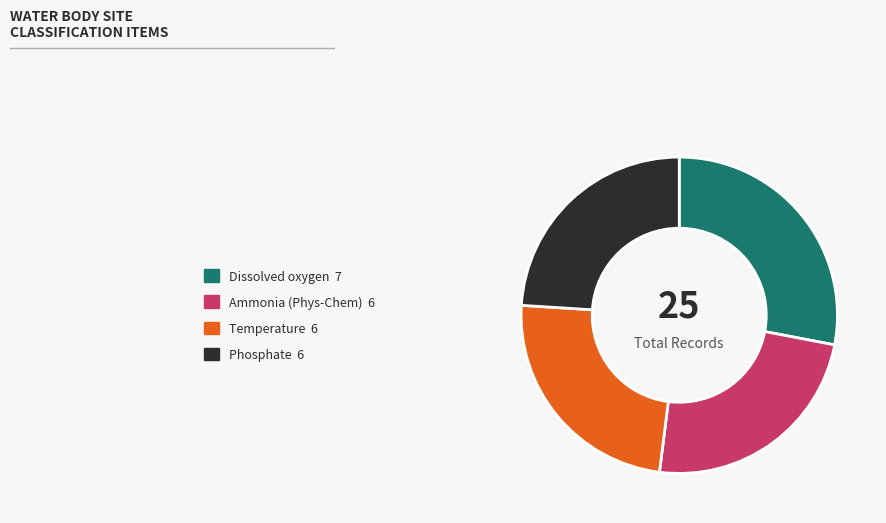

Is Dissolved oxygen 7 the majority of the pie?

No